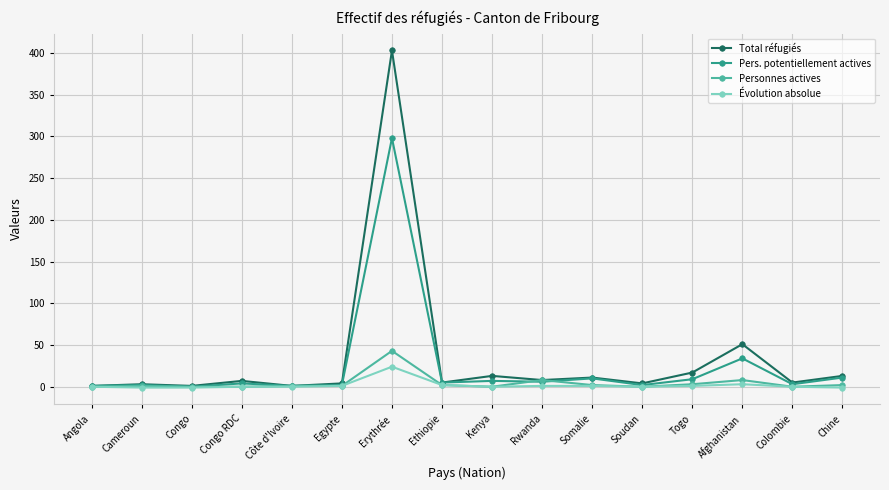

Which category has the highest value across all series?

Erythrée